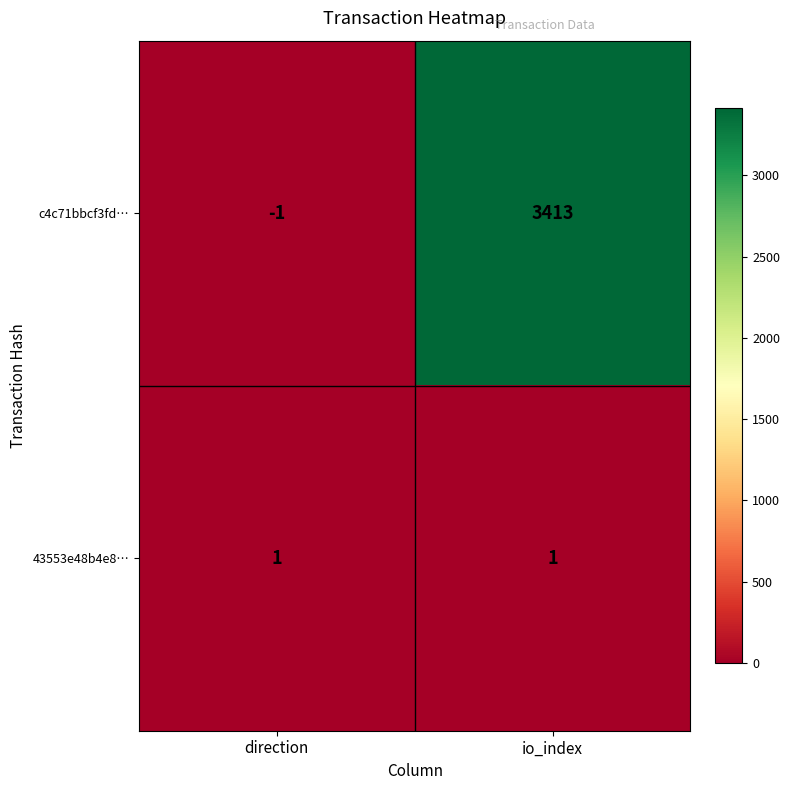

Which series has the widest spread of values?

c4c71bbcf3fd…